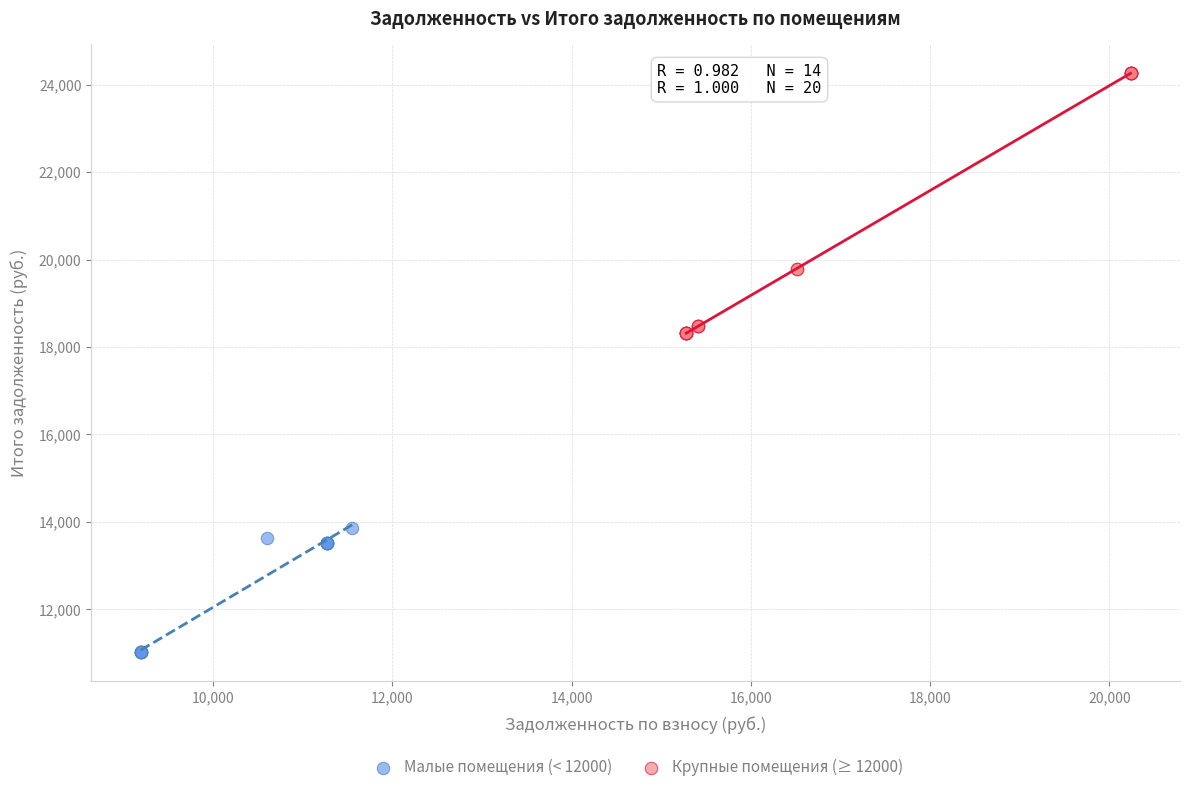

What are all the series names shown in the legend?

Малые помещения (< 12000), Крупные помещения (≥ 12000)